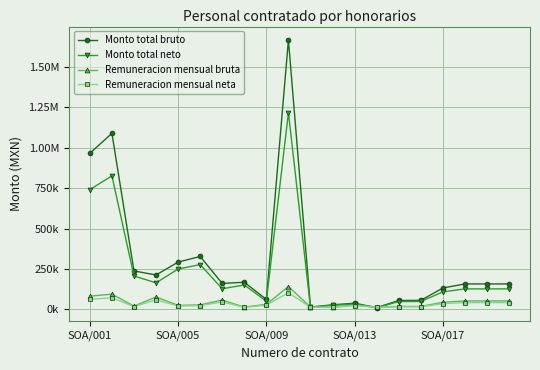

True or false: Remuneracion mensual bruta has more than 0 interior local peaks.

True